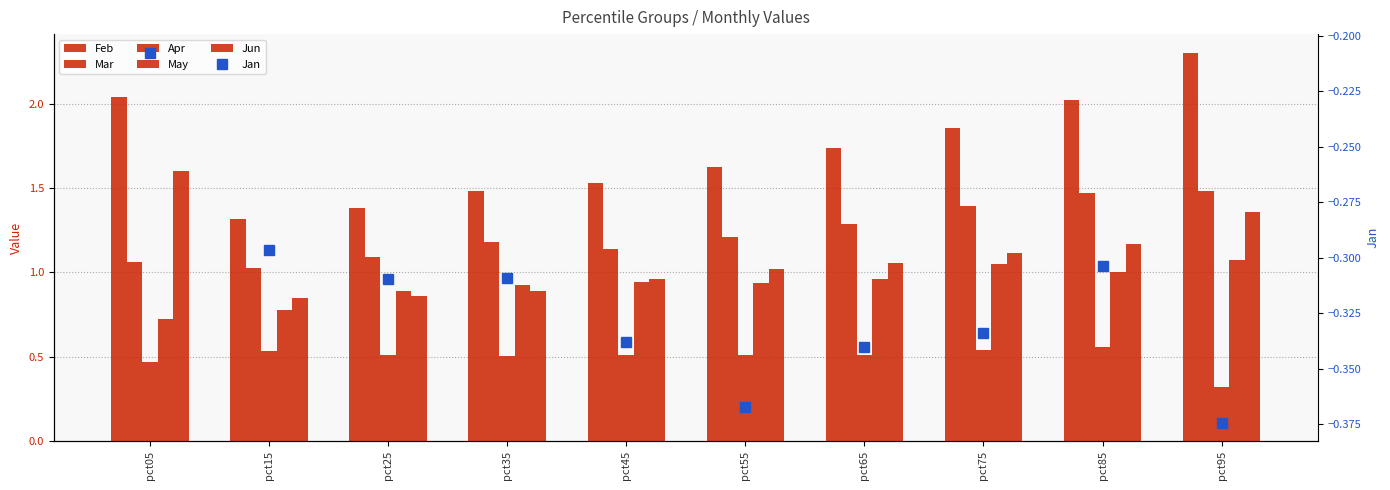

At which label is Apr closest to 0?

pct95